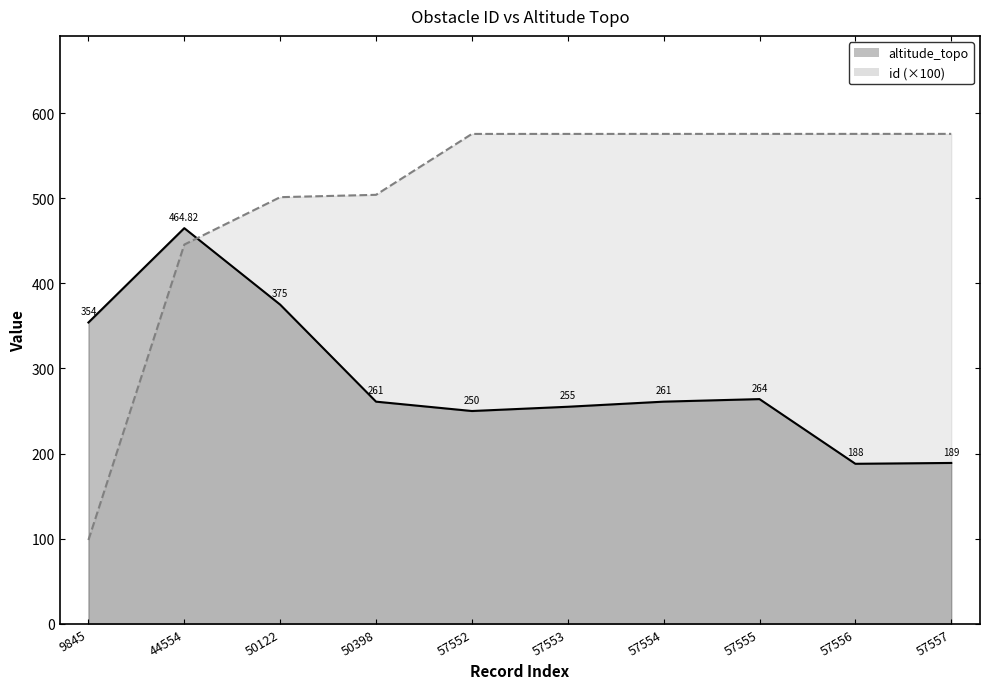

How many lines are shown in the chart?

2